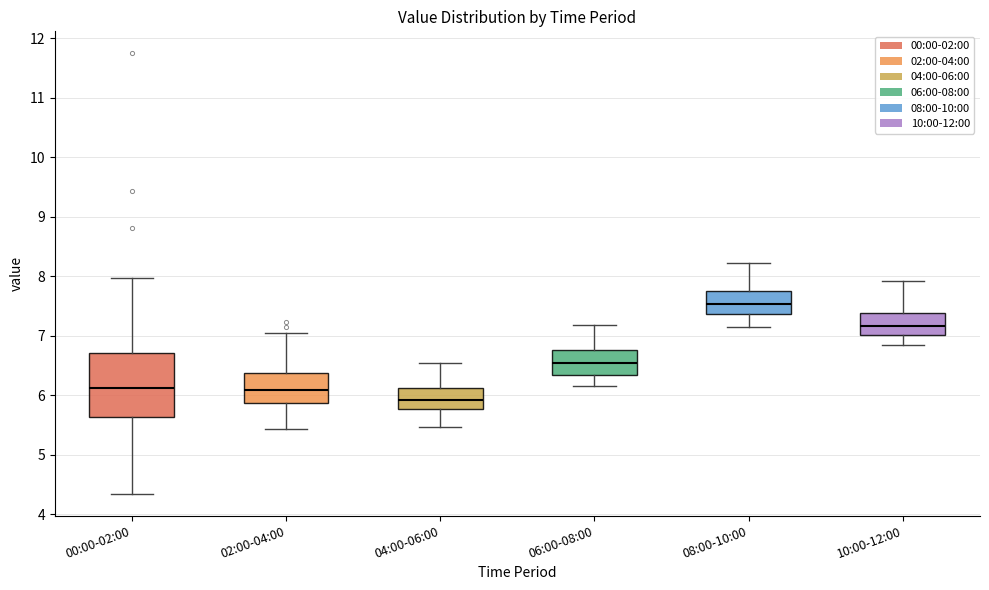

Which box has the highest median line?

08:00-10:00